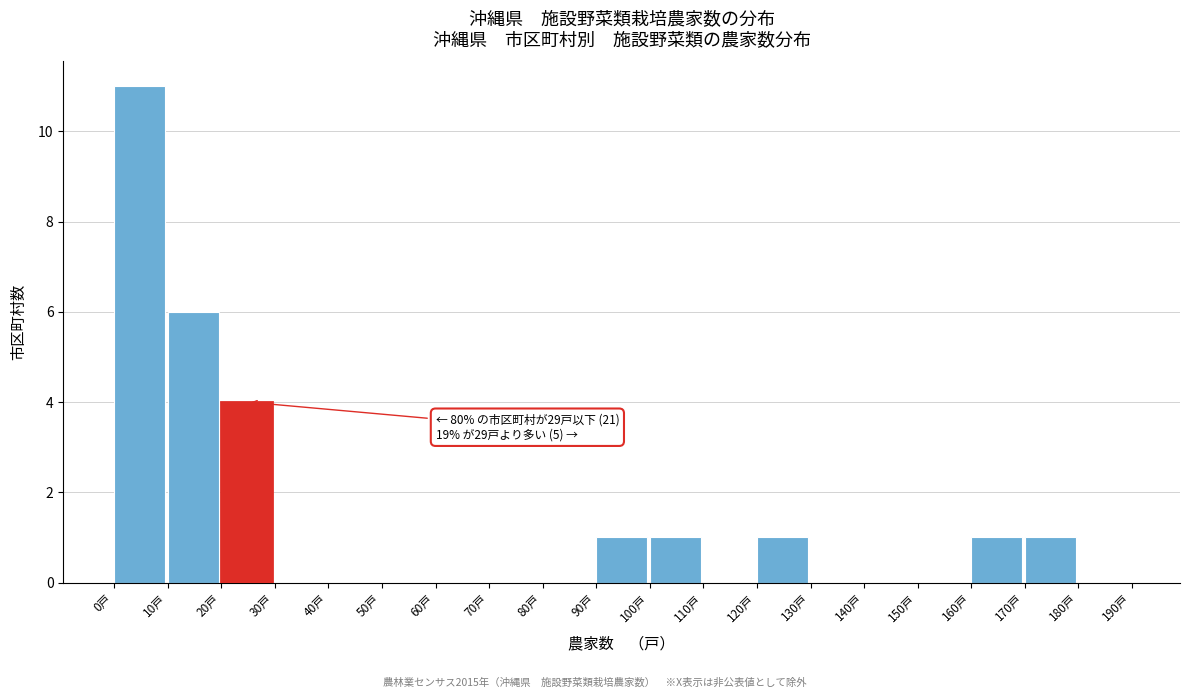

Over which range of the x-axis is the bar tallest?

0 to 10